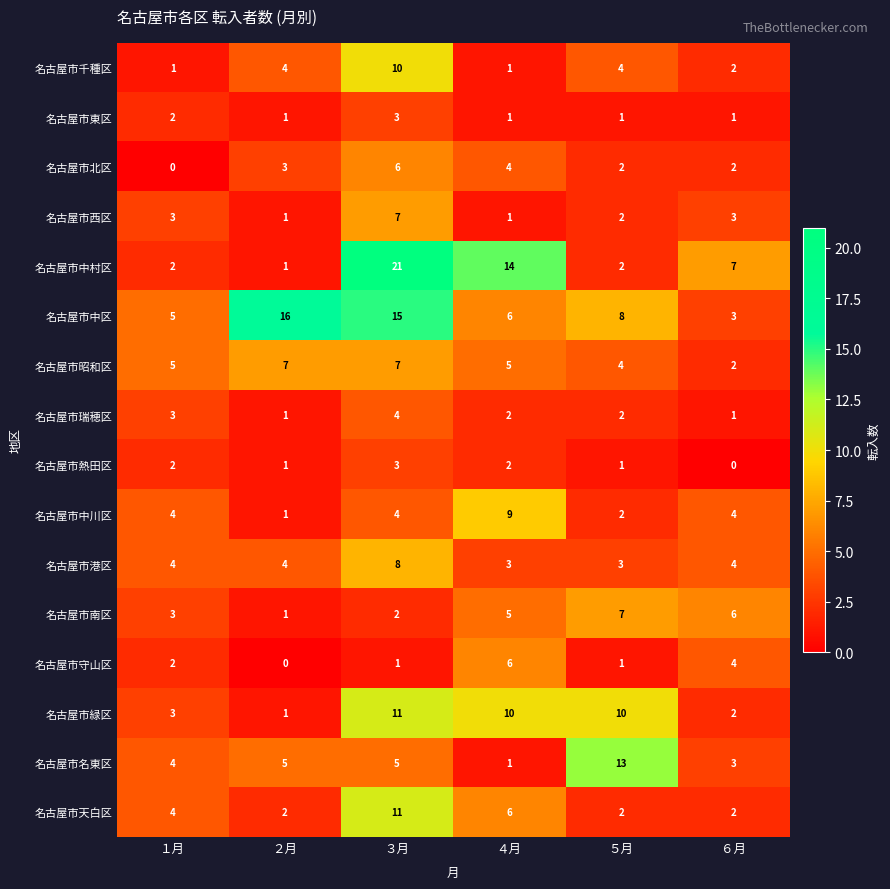

At which category is the sum across all series the highest?

３月